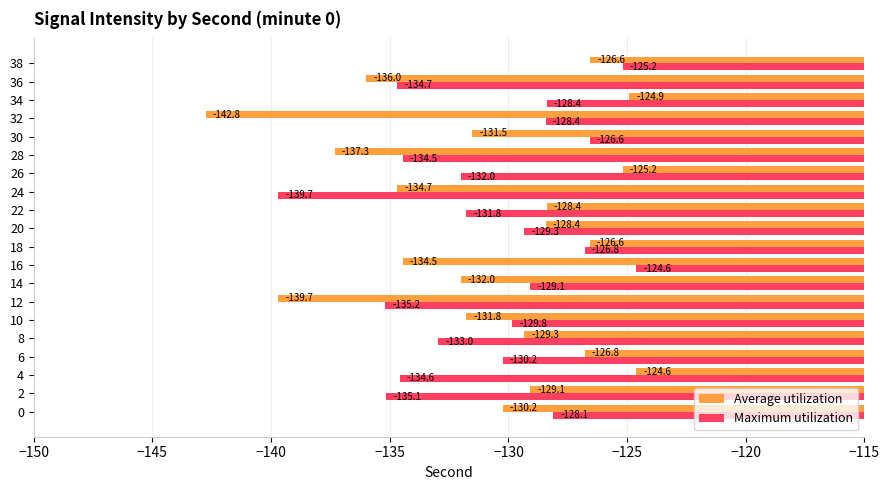

Which series changed the most between 30 and 38?

Average utilization